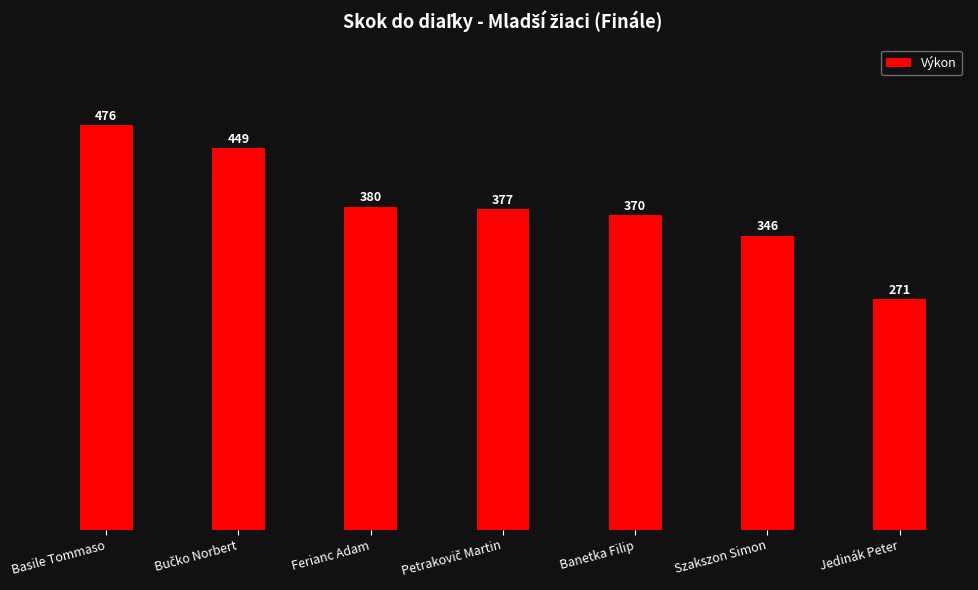

What is the change in value from Basile Tommaso to Banetka Filip?

-106